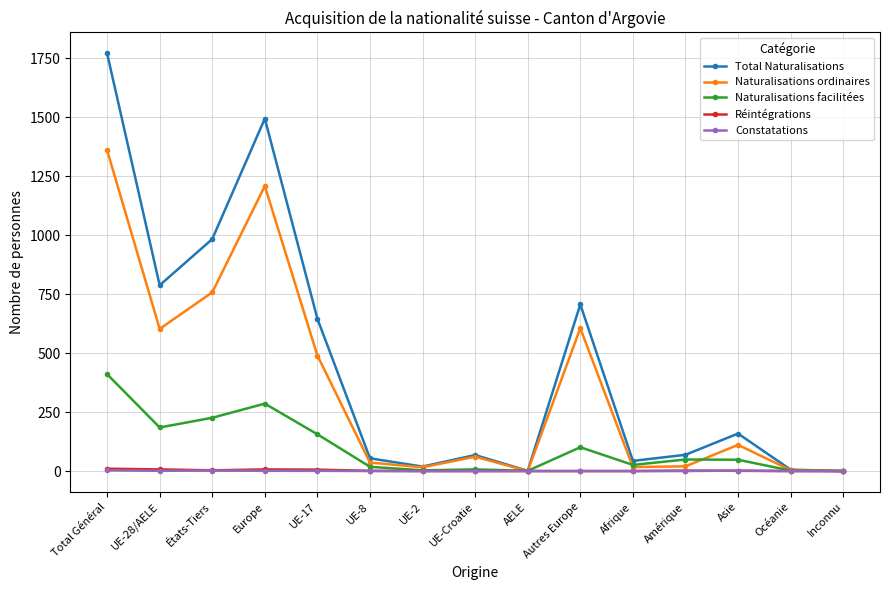

What is the label of the 13th point from the left?

Asie